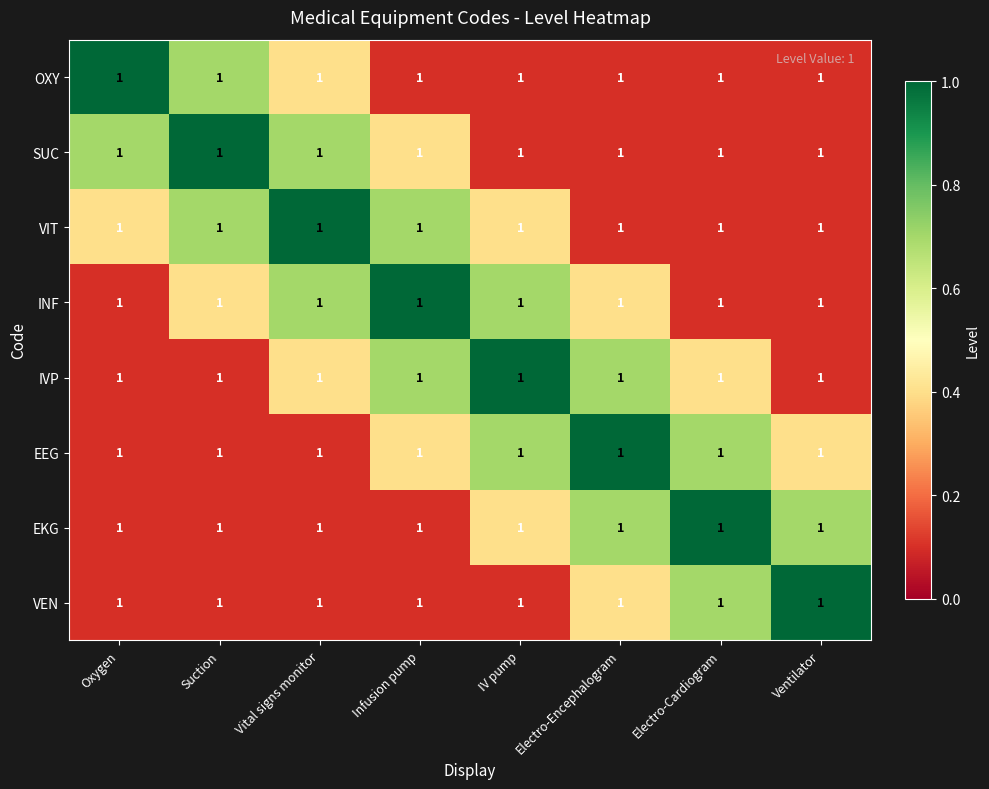

At which category does the chart reach its minimum across all series?

Infusion pump